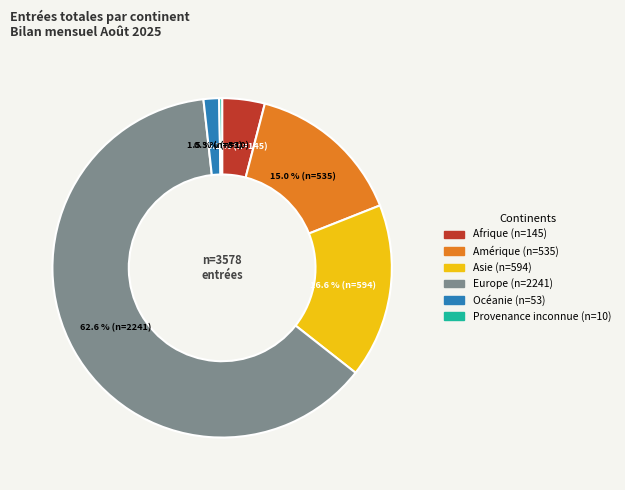

What is the smallest slice in the pie chart?

Provenance inconnue